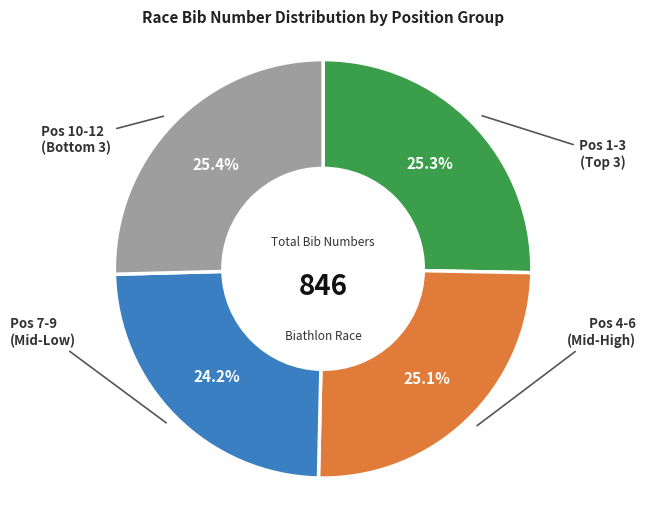

To the nearest percent, what is the average slice percentage?

25%